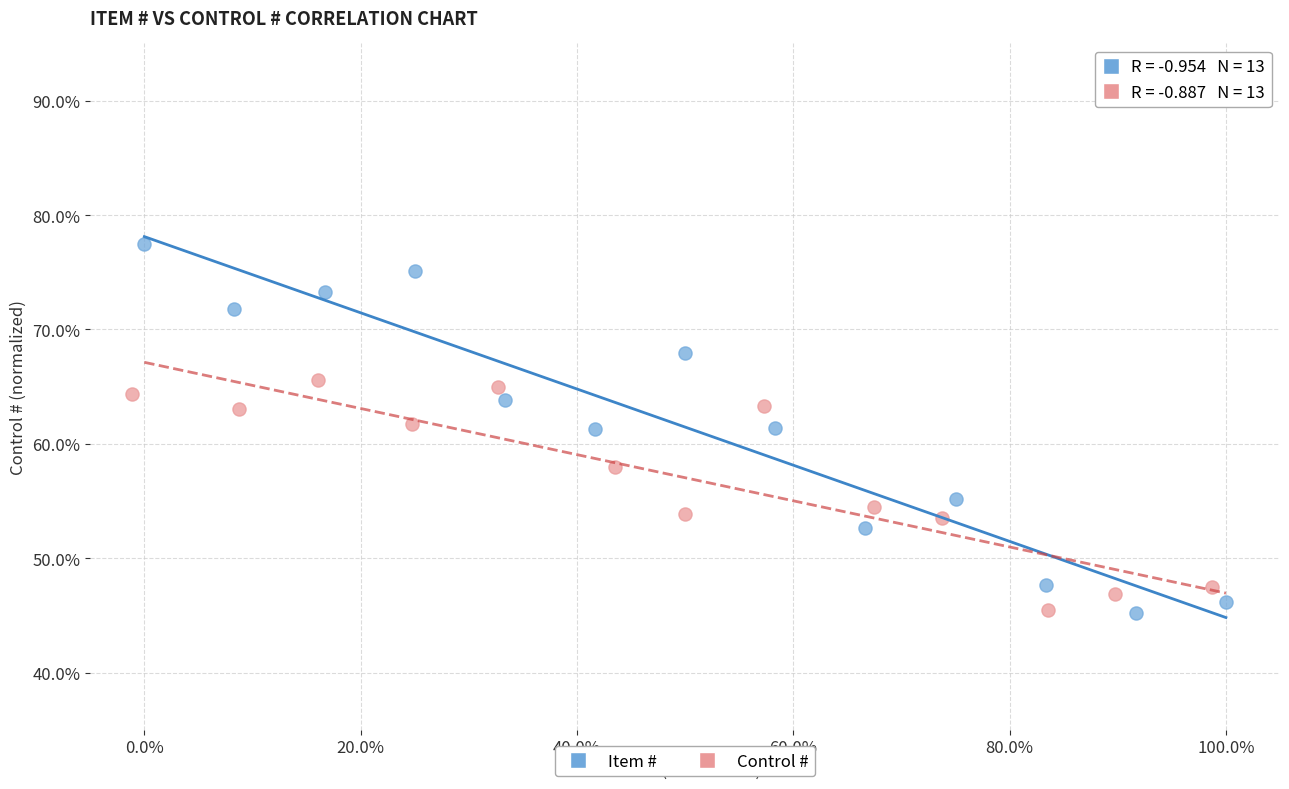

Which series has the widest spread of Y values?

Item #